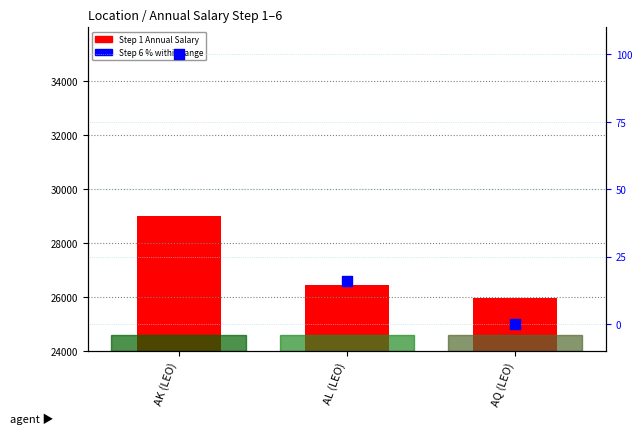

Which series has the largest total across all categories?

Step 1 Annual